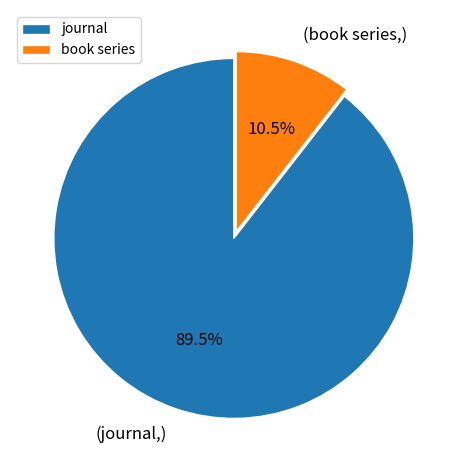

Approximately how many times larger is the value at journal compared to book series?

8.5